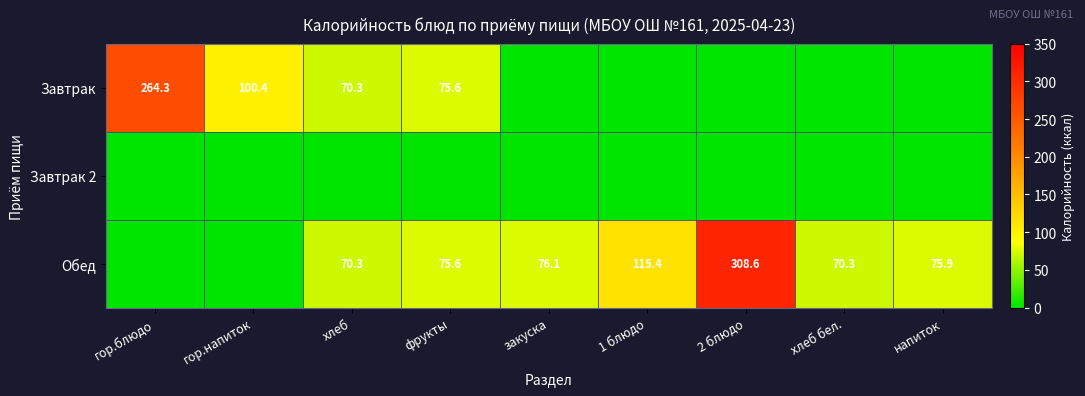

Count the number of data series in this chart.

3